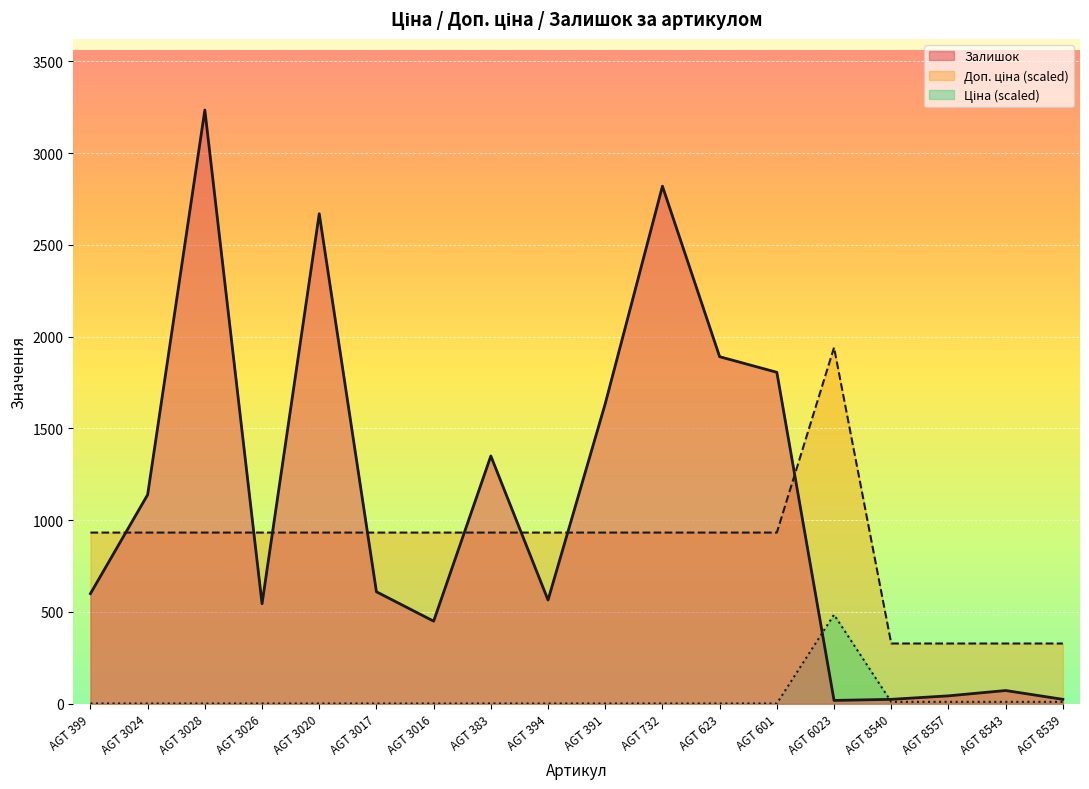

Count the number of data series in this chart.

3